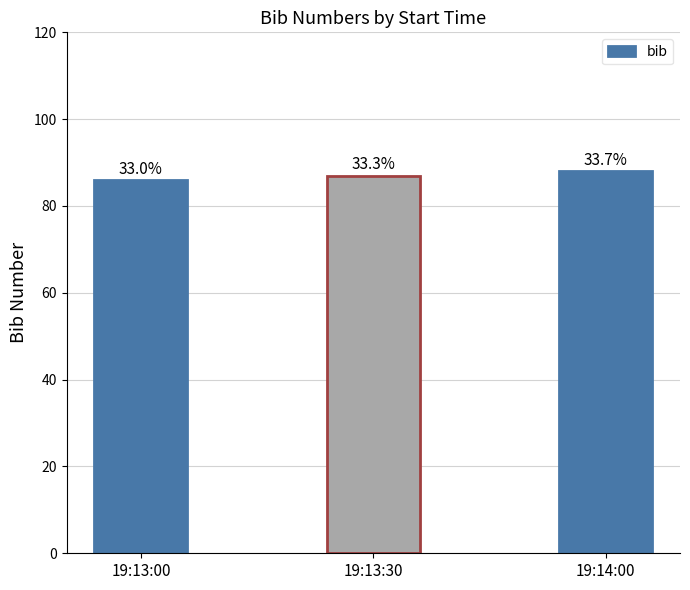

What is the change in value from 19:13:30 to 19:14:00?

+1